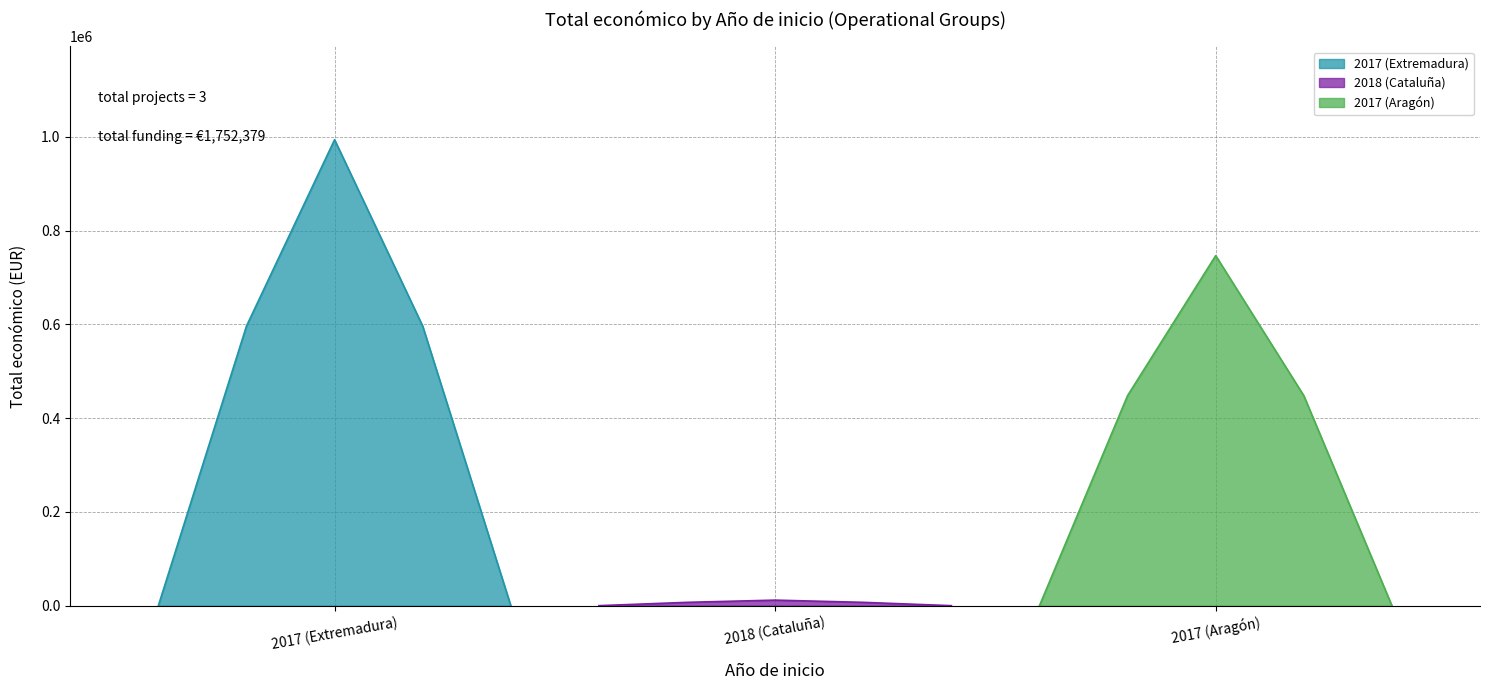

What is the change in value from 2017 (Extremadura) to 2018 (Cataluña)?

-982094